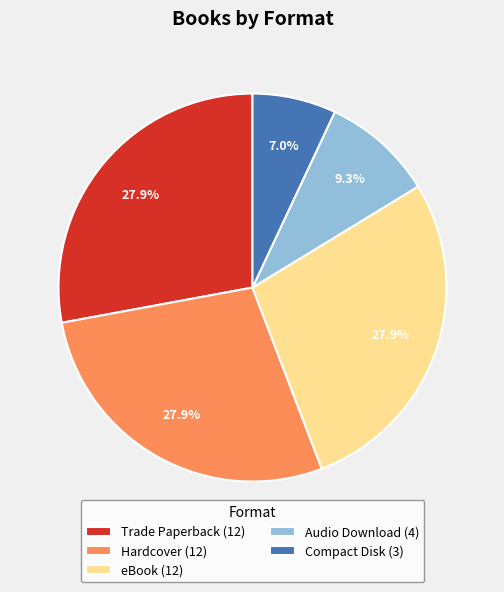

To the nearest percent, what is the average slice percentage?

20%